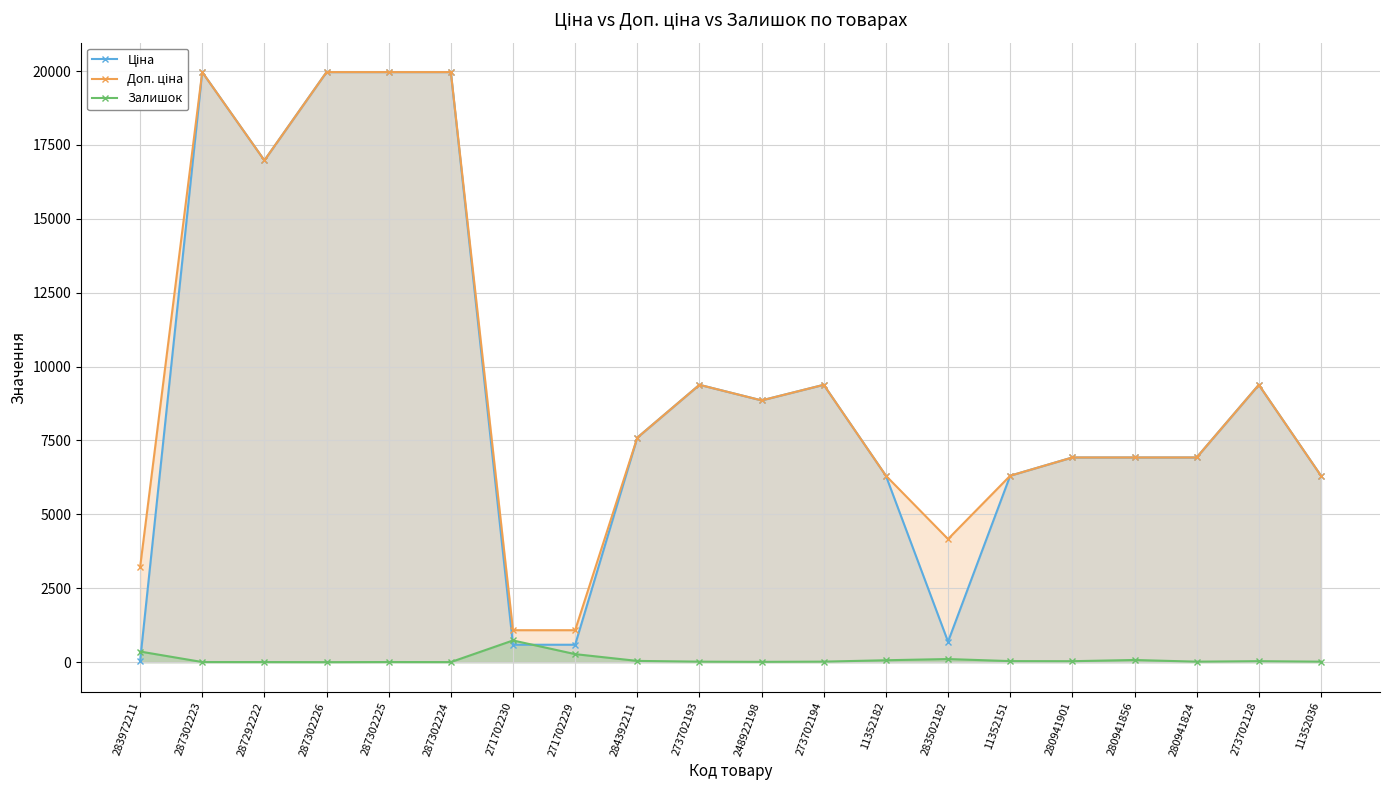

How many series are shown in this chart?

3